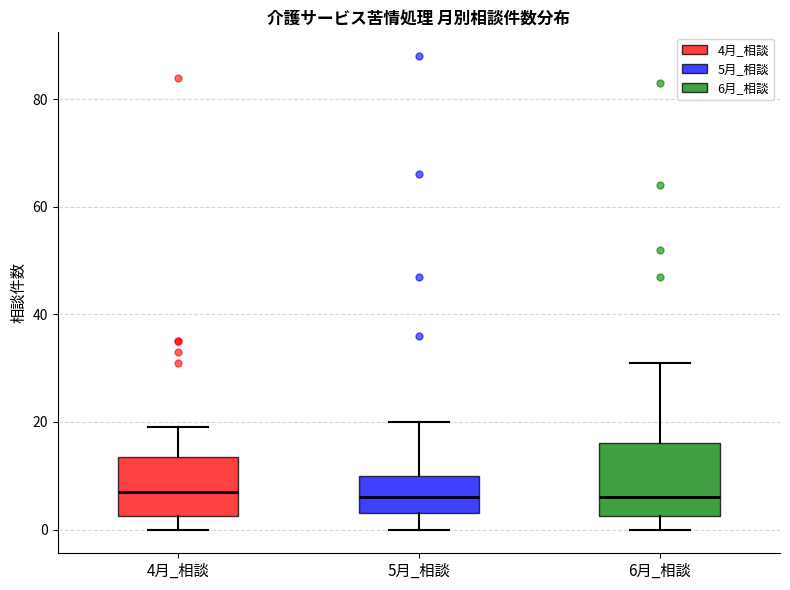

Reading left to right, read every box against the y-axis: the position of its median line, the range the box covers, and the ends of its whiskers. The values are not printed on the chart, so give them approximately, as read against the axis.

4月_相談: median 8, box 2 to 14, whiskers 0 to 20
5月_相談: median 6, box 4 to 10, whiskers 0 to 20
6月_相談: median 6, box 2 to 16, whiskers 0 to 32